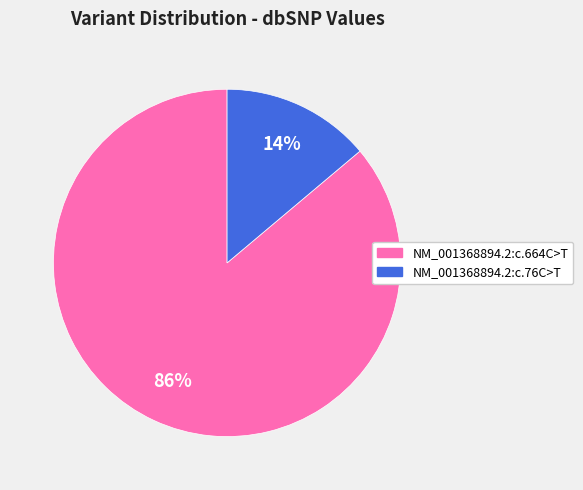

Between NM_001368894.2:c.76C>T and NM_001368894.2:c.664C>T, which is larger?

NM_001368894.2:c.664C>T